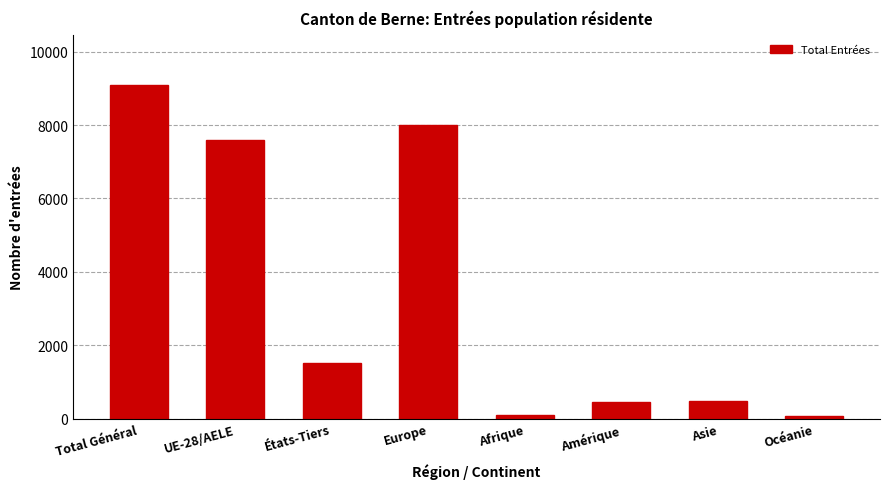

Between Amérique and Total Général, which is larger?

Total Général